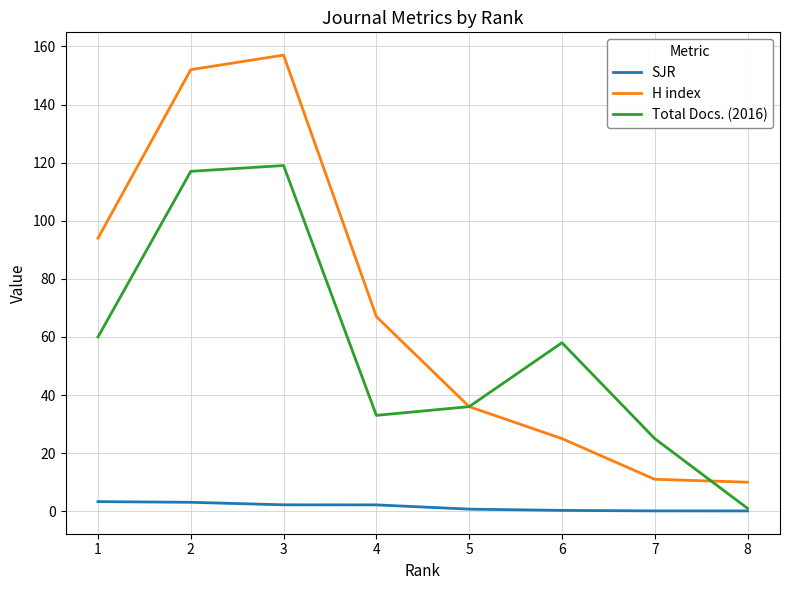

What is the difference between the maximum and minimum values in the H index series?

147.0